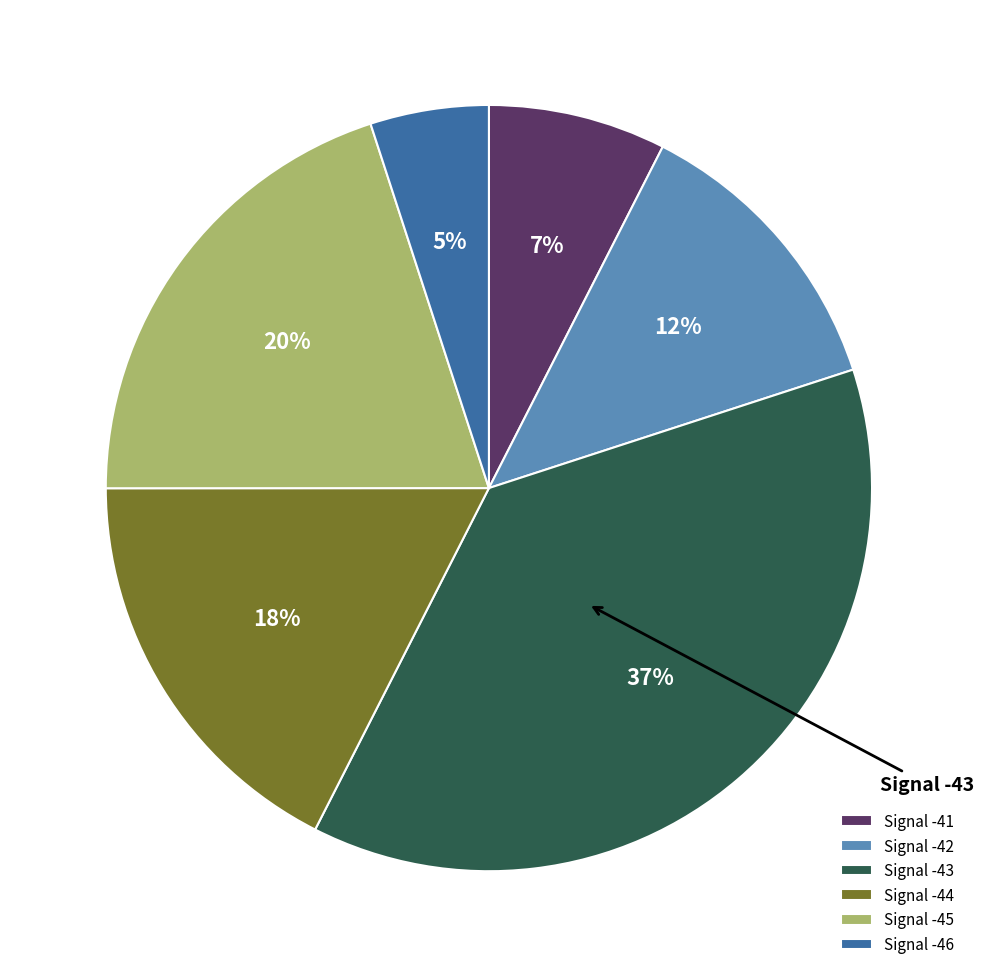

Is the sum of Signal -44 and Signal -43 greater than half?

Yes